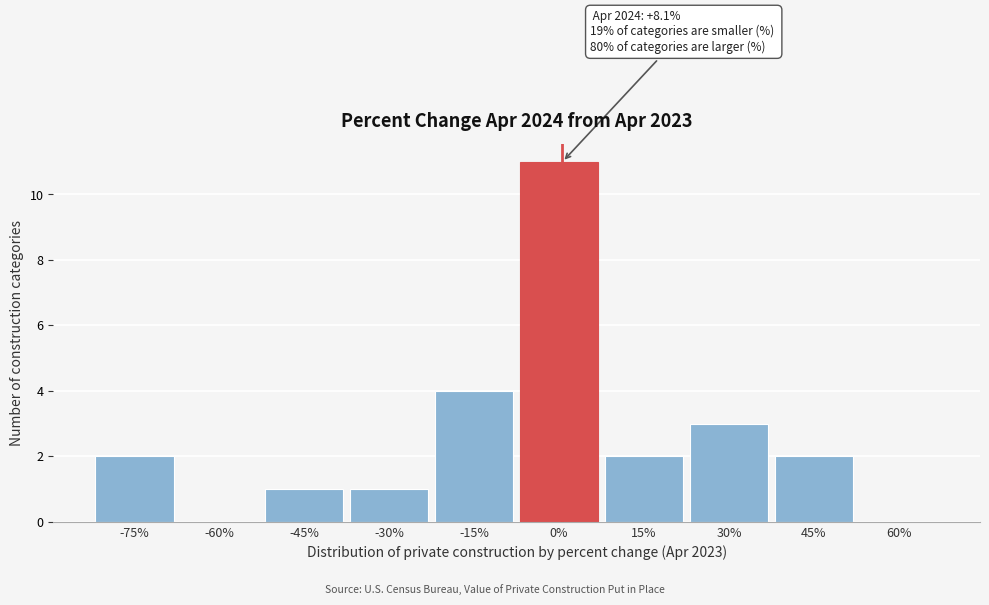

Reading left to right, extract all data points from this chart.

-75%=2	-60%=0	-45%=1	-30%=1	-15%=4	0%=11	15%=2	30%=3	45%=2	60%=0